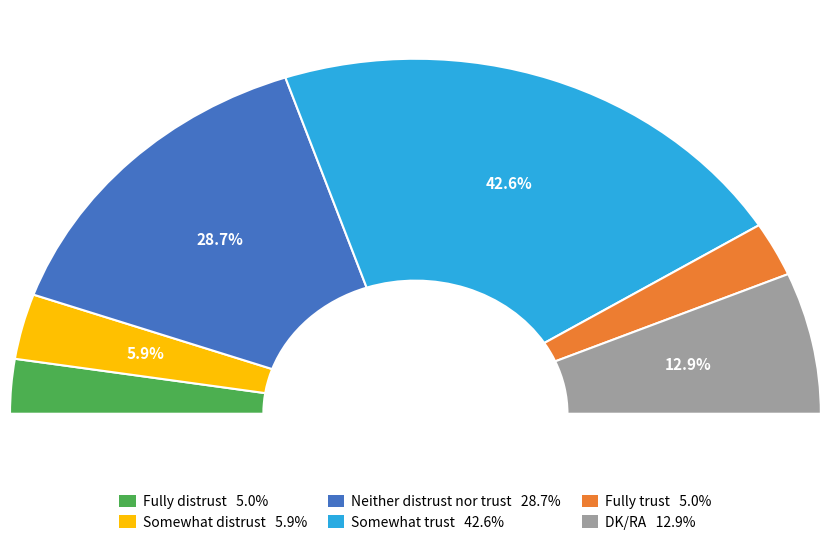

What percentage is the Somewhat distrust slice, to the nearest percent?

6%